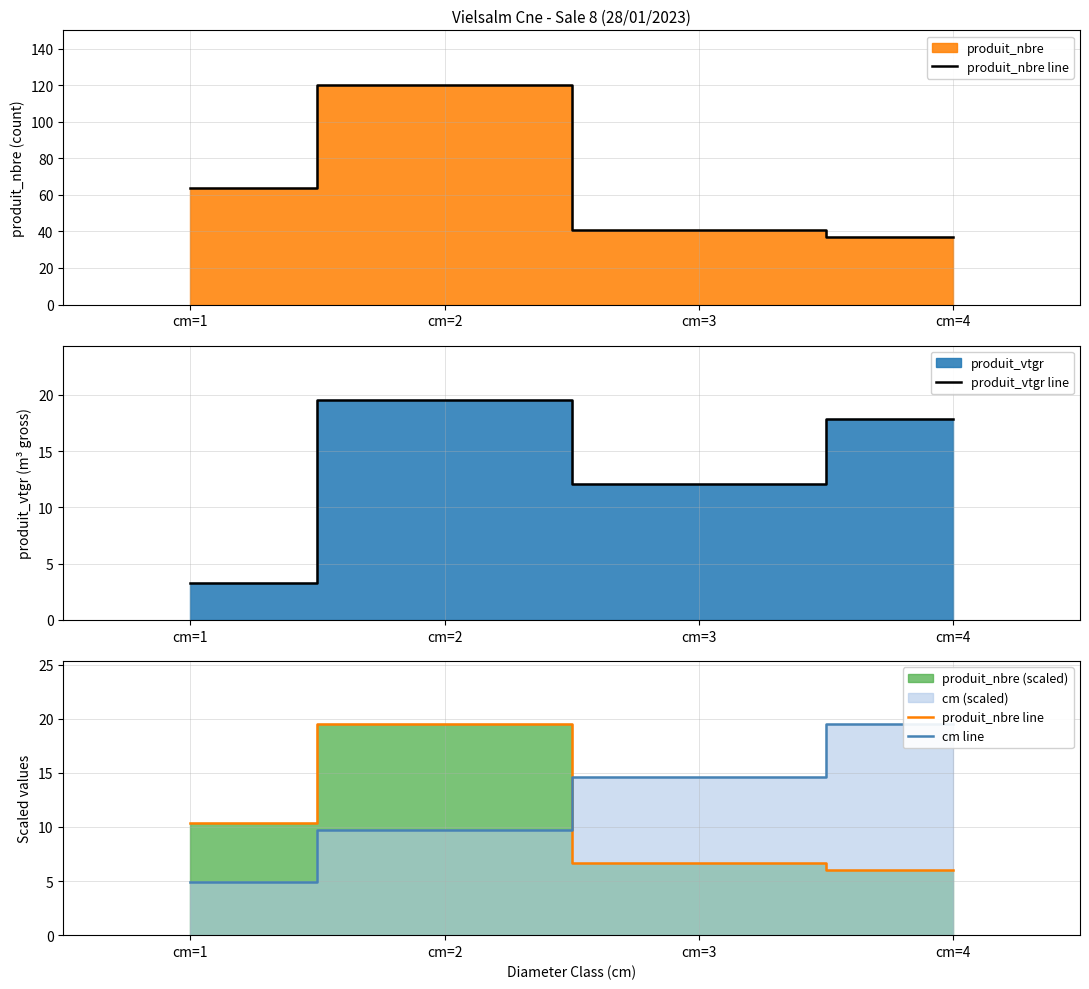

Count the number of data series in this chart.

3